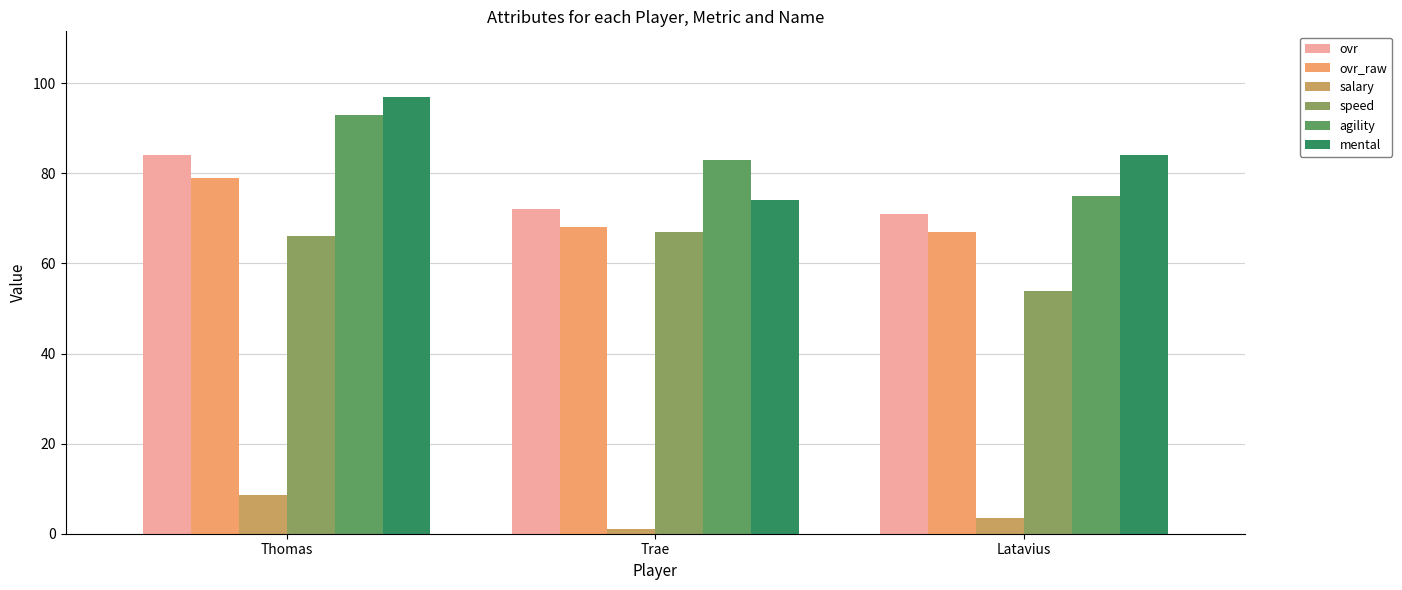

How many mental values are between 74 and 97?

3